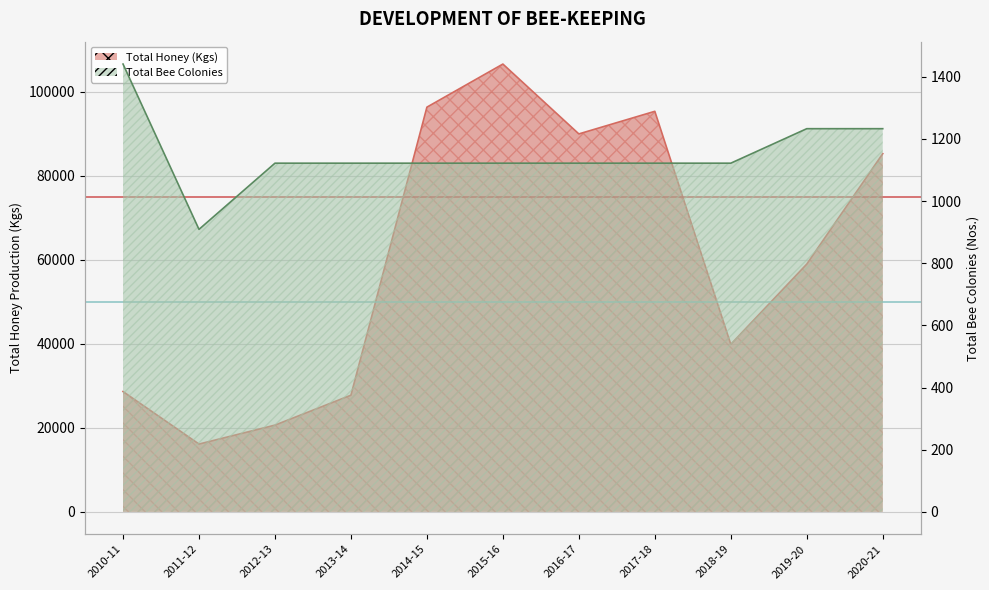

What are all the series names shown in the legend?

Total Honey (Kgs), Total Bee Colonies